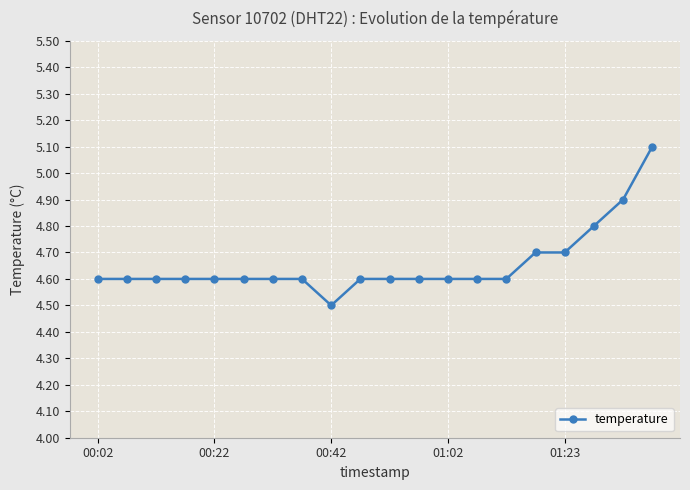

What is the value of the 11th point from the left?

4.6